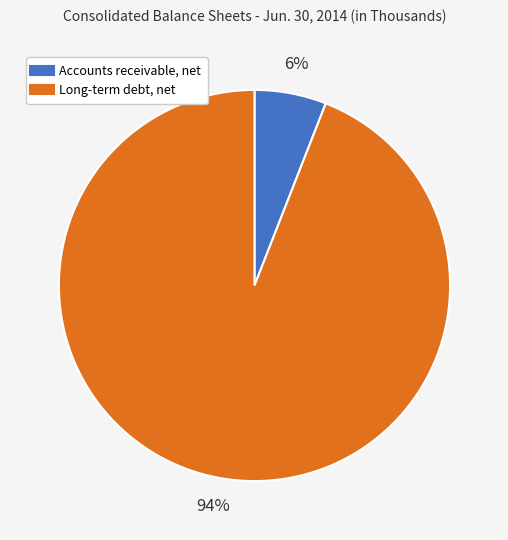

What is the majority slice?

Long-term debt, net